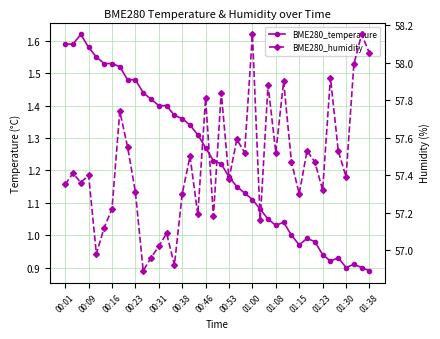

Rank the series by their average value, from highest to lowest.

BME280_humidity, BME280_temperature